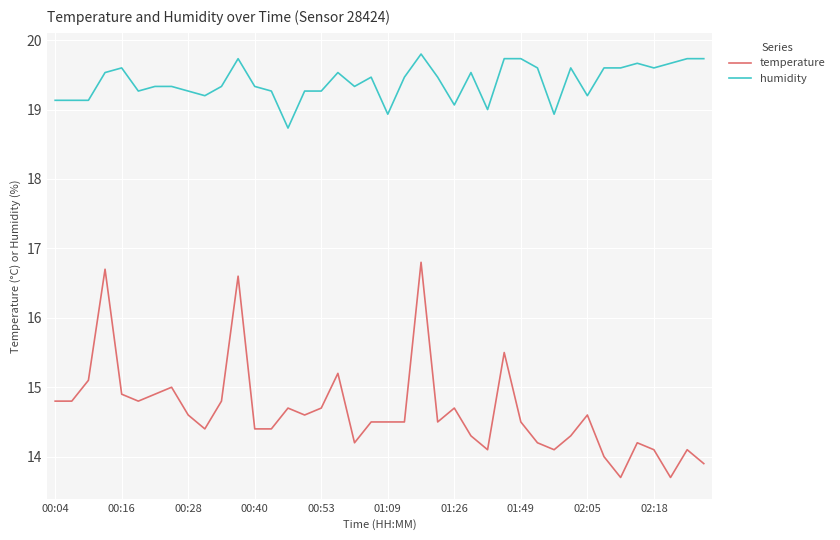

Which series has the largest total across all categories?

humidity